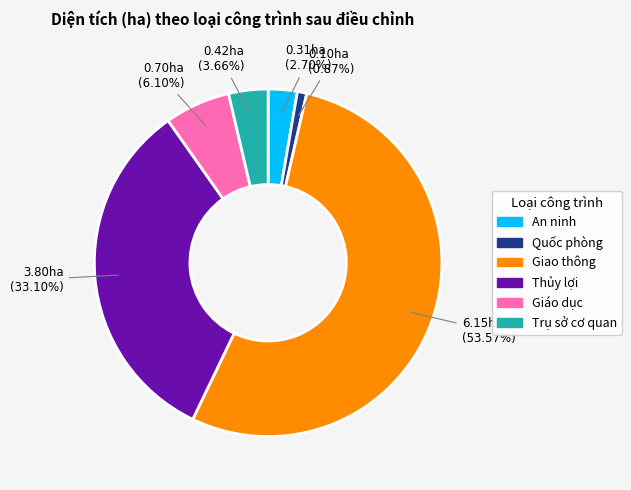

Between Trụ sở cơ quan and Quốc phòng, which is larger?

Trụ sở cơ quan